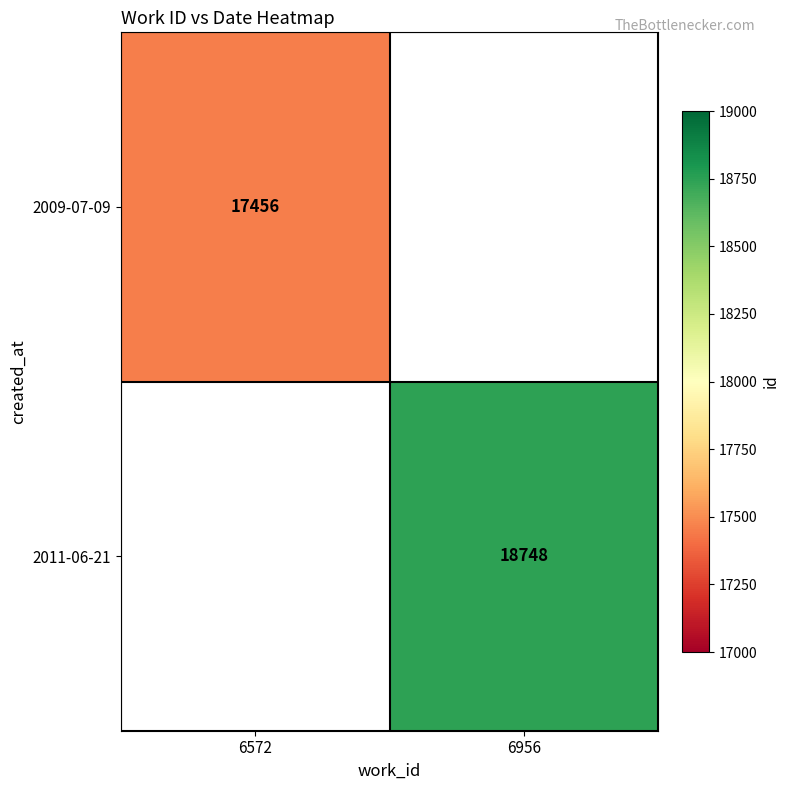

The value of 2009-07-09 at 6572 is 17456. True or false?

True